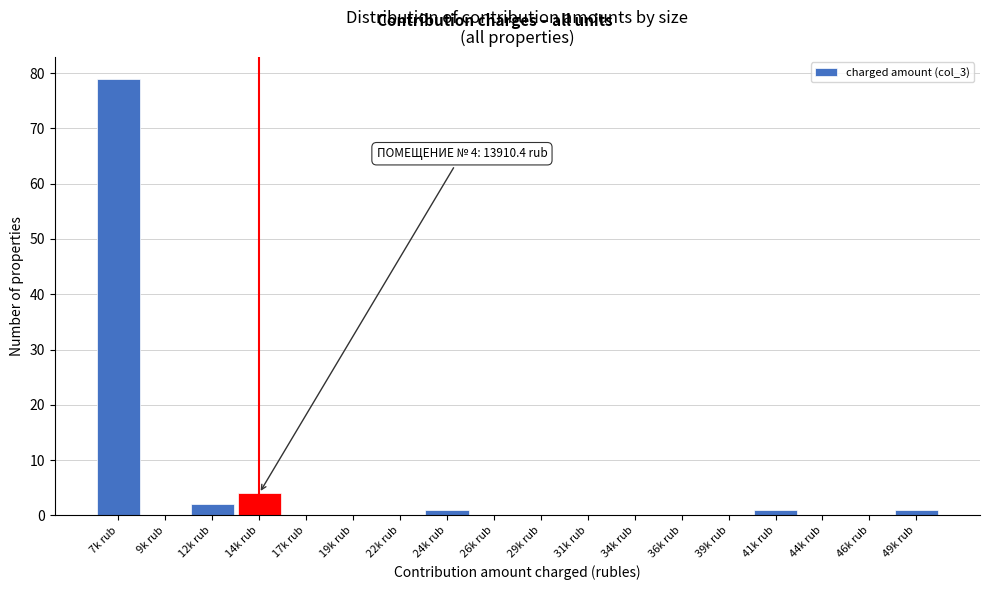

Reading right to left, list all the values displayed in this chart.

49k rub=1	46k rub=0	44k rub=0	41k rub=1	39k rub=0	36k rub=0	34k rub=0	31k rub=0	29k rub=0	26k rub=0	24k rub=1	22k rub=0	19k rub=0	17k rub=0	14k rub=4	12k rub=2	9k rub=0	7k rub=79